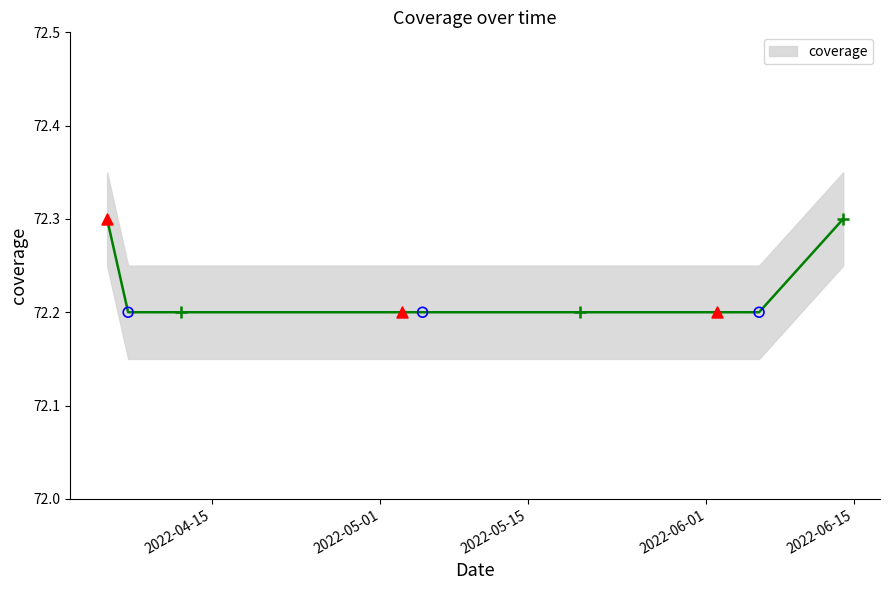

What is the change in value from 2022-06-14 to 2022-06-02?

-0.1